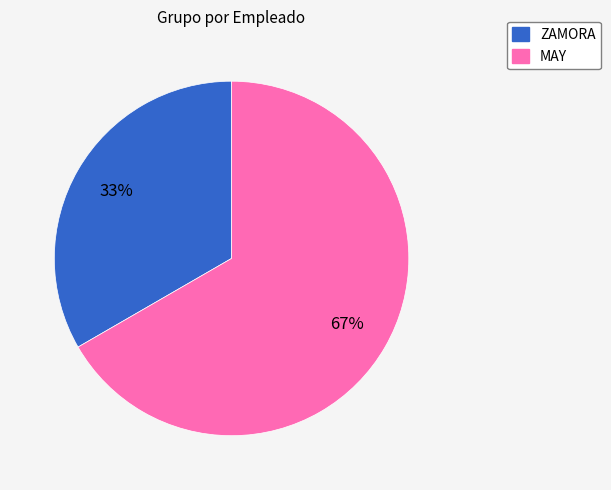

Which slice is the largest?

MAY